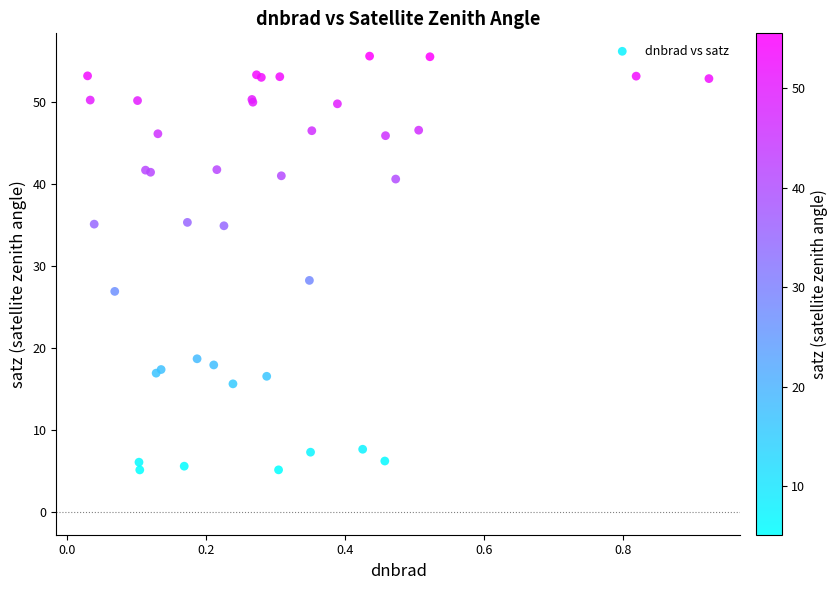

What Y value in the scatter plot is closest to 30?

28.2